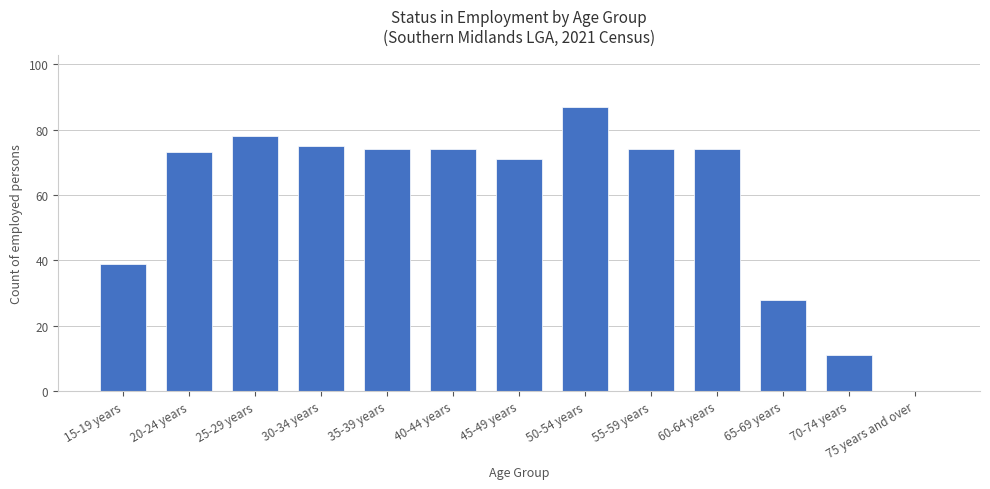

What is the maximum value shown in the chart?

87